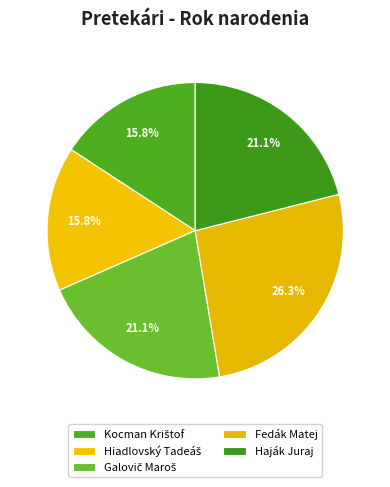

To the nearest percent, what percentage of the pie is Galovič Maroš?

21%